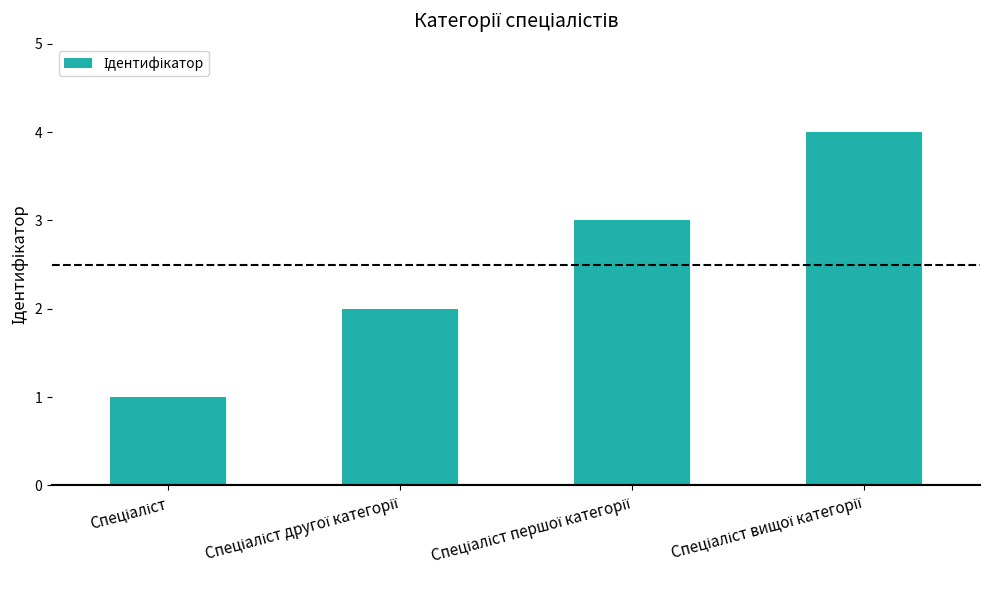

Reading right to left, transcribe all the data shown in this chart.

4	3	2	1